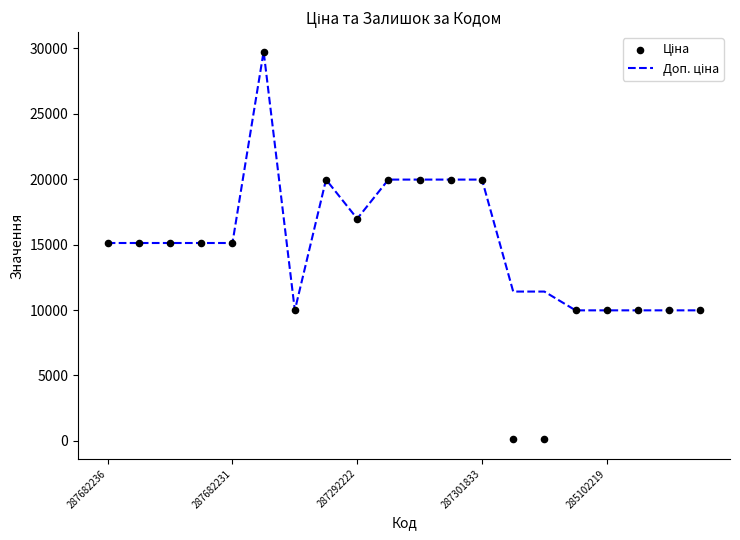

Which series has the largest Y range (max minus min)?

Ціна